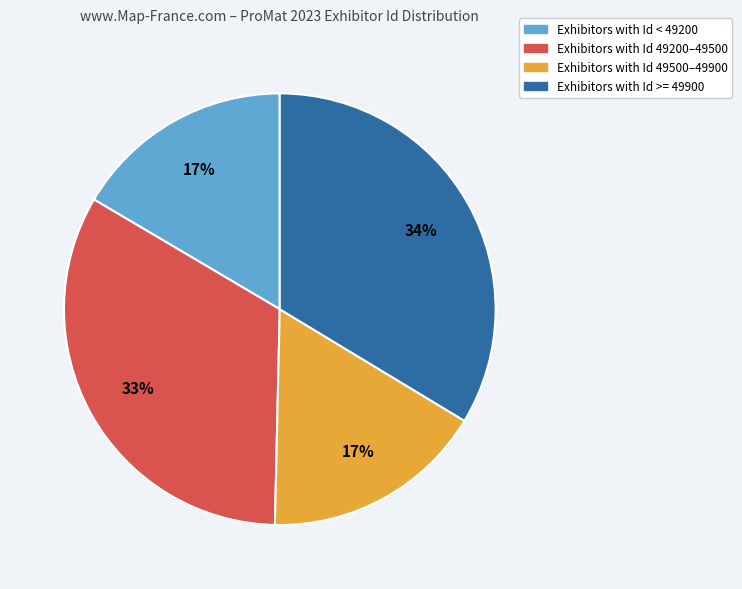

Is the sum of Exhibitors with Id 49200–49500 and Exhibitors with Id 49500–49900 greater than half?

No